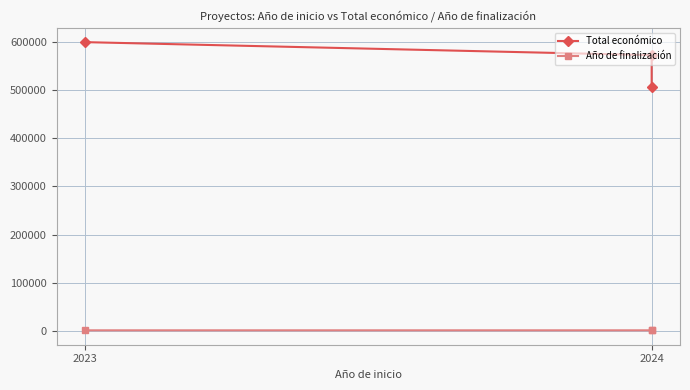

Read the Total económico value at 2024, to the nearest 10.

506700